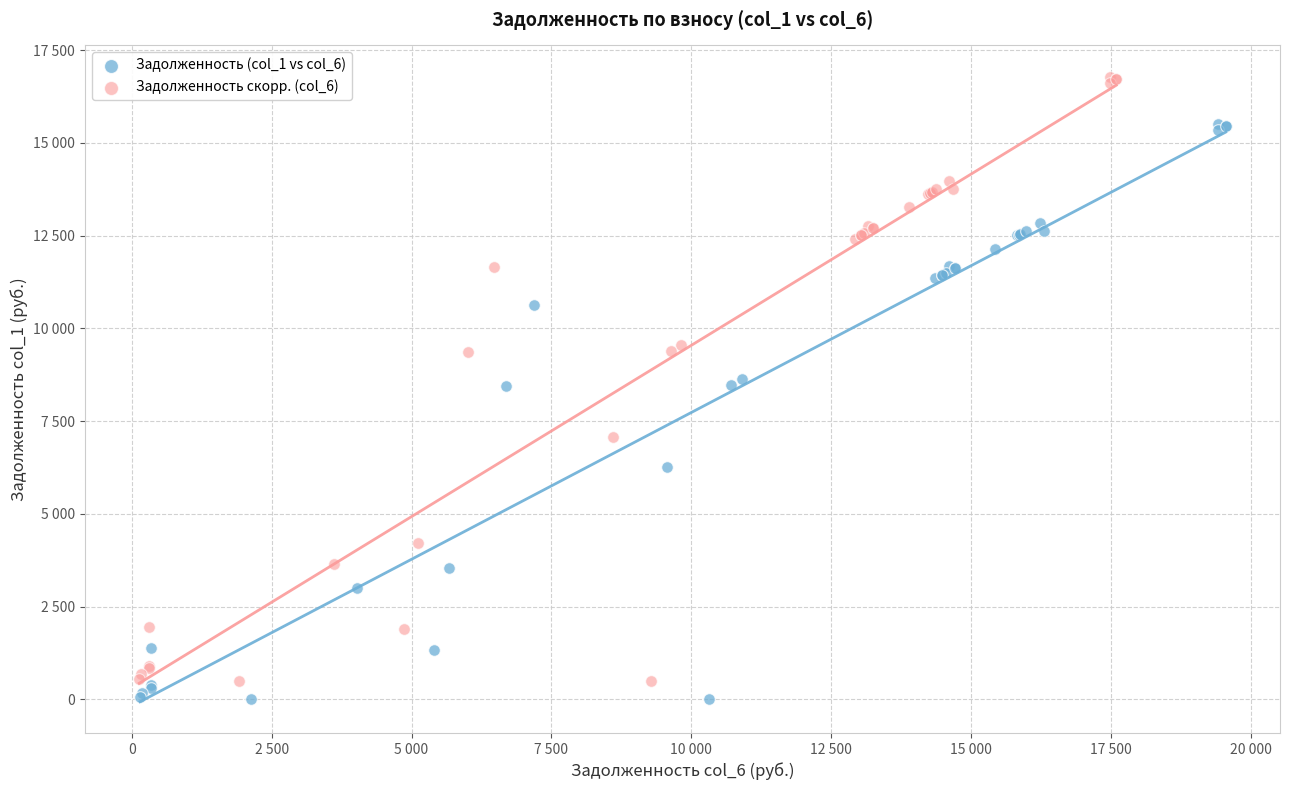

What are all the series names shown in the legend?

Задолженность (col_1 vs col_6), Задолженность скорр. (col_6)